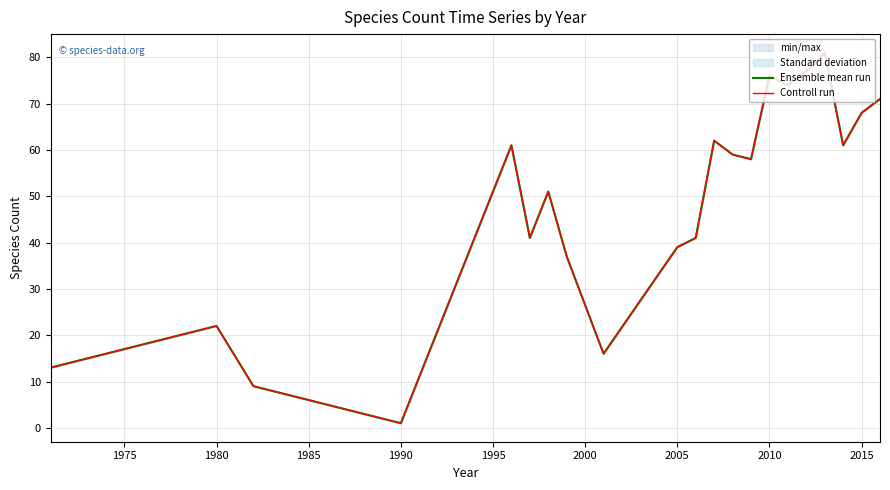

Between 2015 and 2010, which is larger?

2010